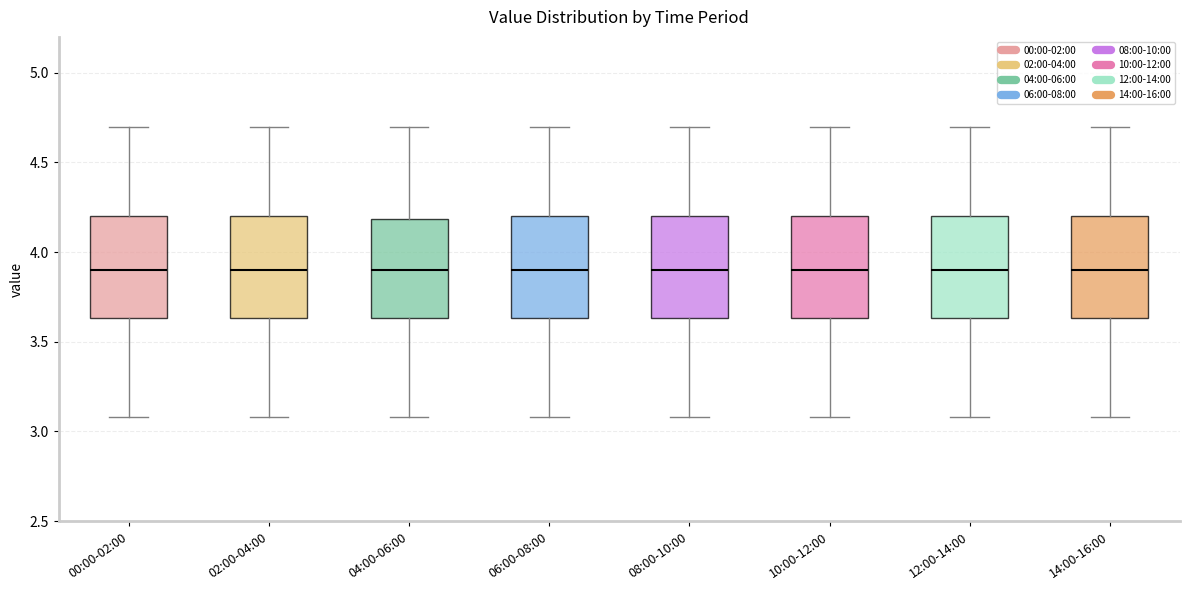

Reading left to right, transcribe this box plot: for each box, give where its median line is, the range the box spans, and where its two whiskers end, as read against the y-axis. The values are not printed on the chart, so give them approximately, as read against the axis.

00:00-02:00: median 3.90, box 3.65 to 4.20, whiskers 3.10 to 4.70
02:00-04:00: median 3.90, box 3.65 to 4.20, whiskers 3.10 to 4.70
04:00-06:00: median 3.90, box 3.65 to 4.20, whiskers 3.10 to 4.70
06:00-08:00: median 3.90, box 3.65 to 4.20, whiskers 3.10 to 4.70
08:00-10:00: median 3.90, box 3.65 to 4.20, whiskers 3.10 to 4.70
10:00-12:00: median 3.90, box 3.65 to 4.20, whiskers 3.10 to 4.70
12:00-14:00: median 3.90, box 3.65 to 4.20, whiskers 3.10 to 4.70
14:00-16:00: median 3.90, box 3.65 to 4.20, whiskers 3.10 to 4.70